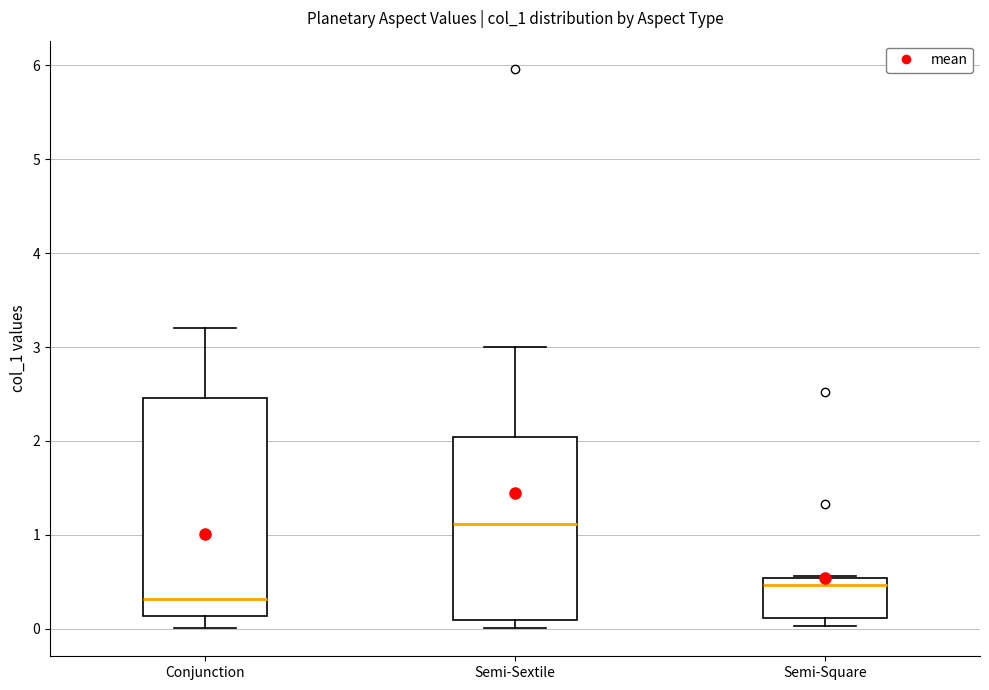

Which box has the highest median line?

Semi-Sextile